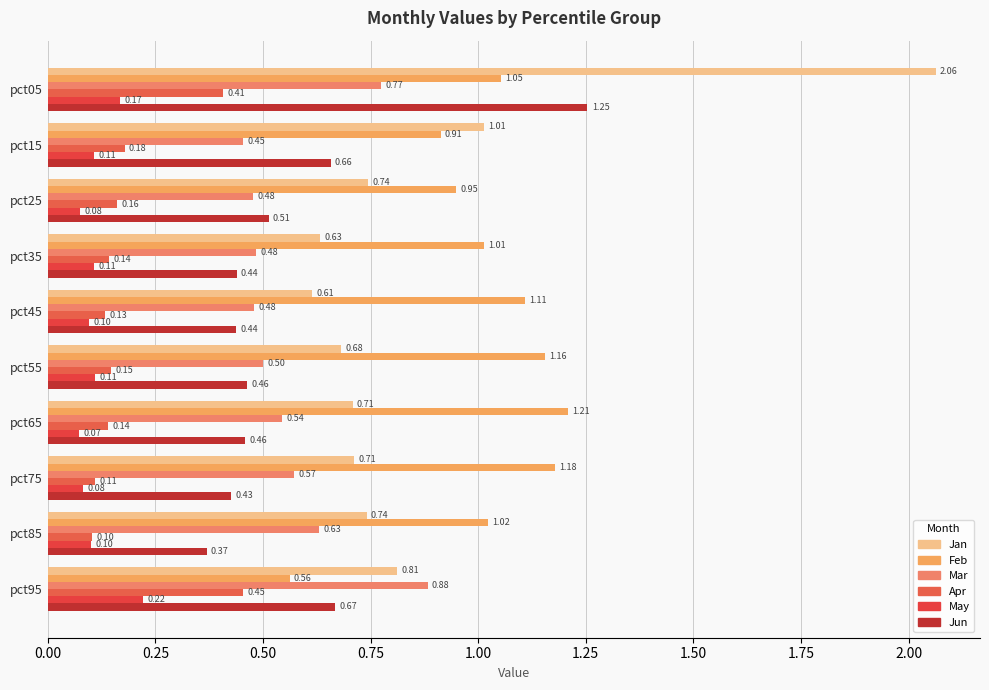

What is the sum of all Jun values?

5.7